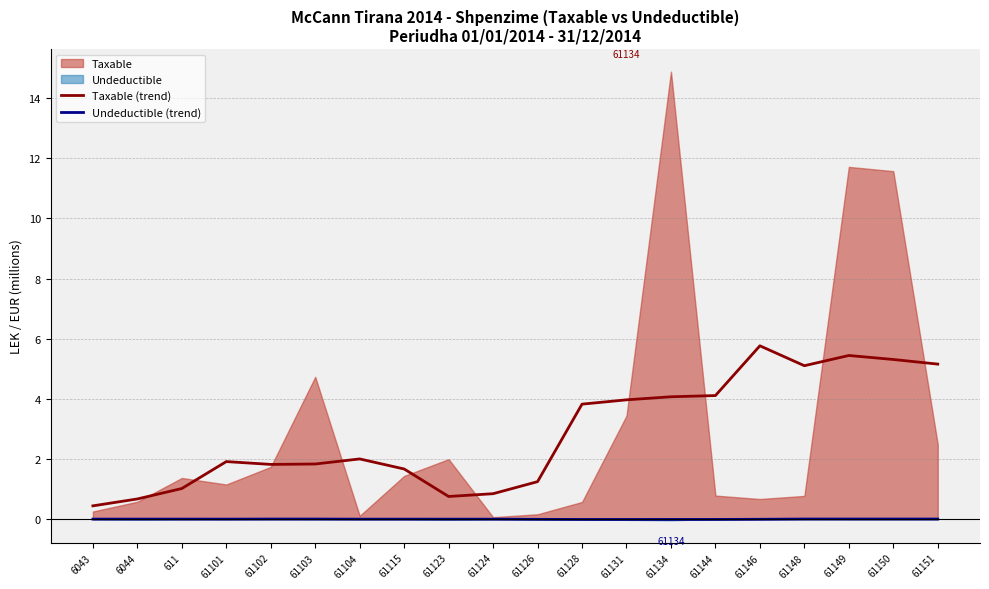

How many values in the Taxable (trend) series are below 1?

4